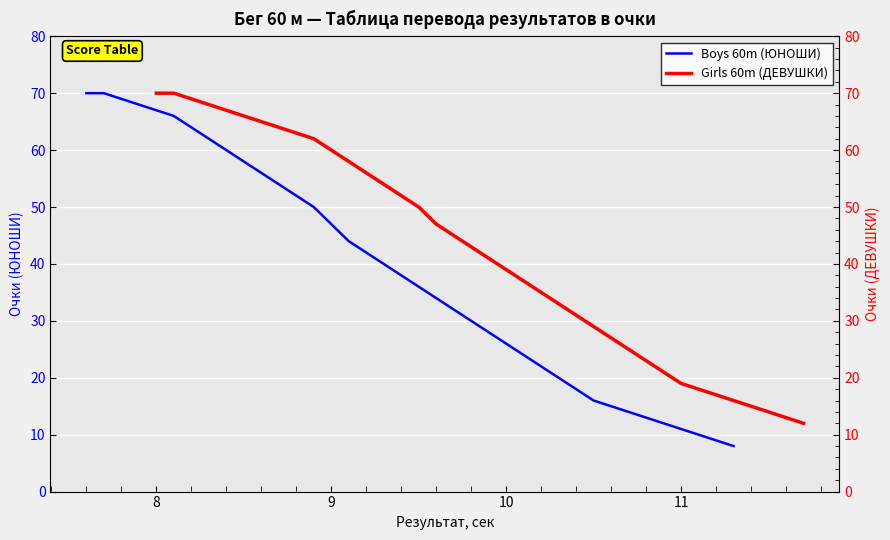

How many data points in Girls 60m (ДЕВУШКИ) are less than 43?

19